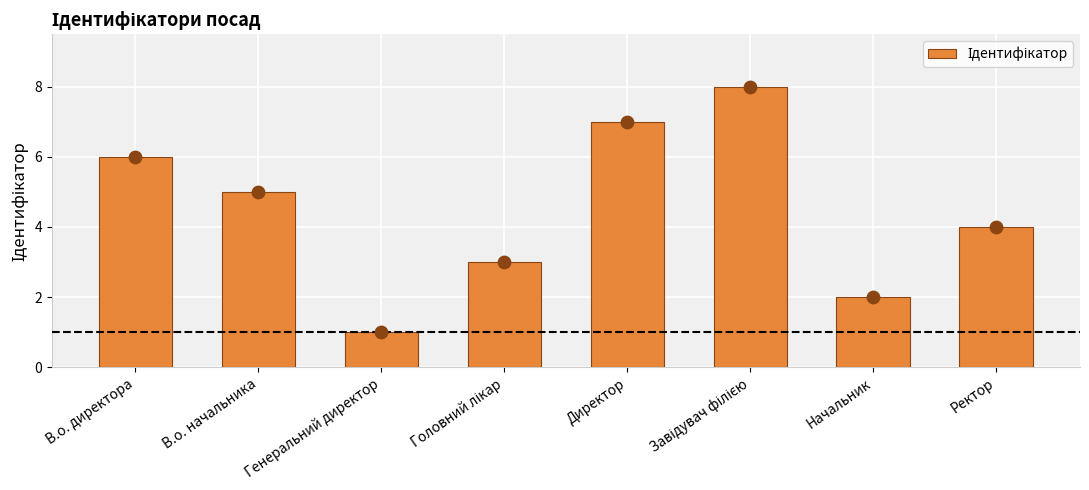

What is the change in value from Генеральний директор to Головний лікар?

+2